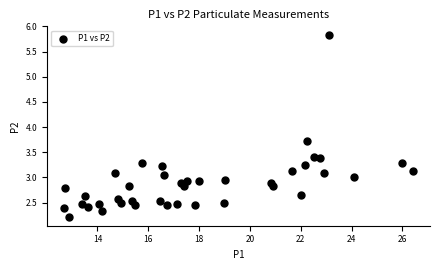

What Y value in the scatter plot is closest to 4?

3.7